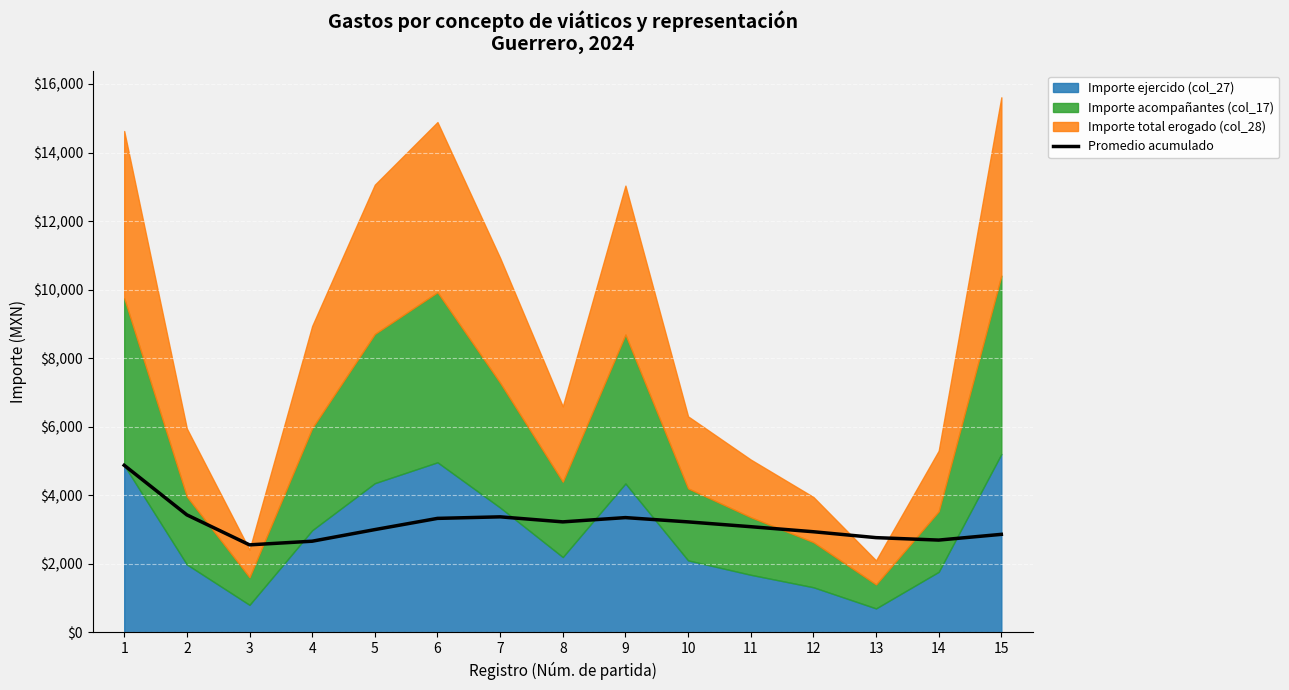

What is the sum of all values?

47358.2